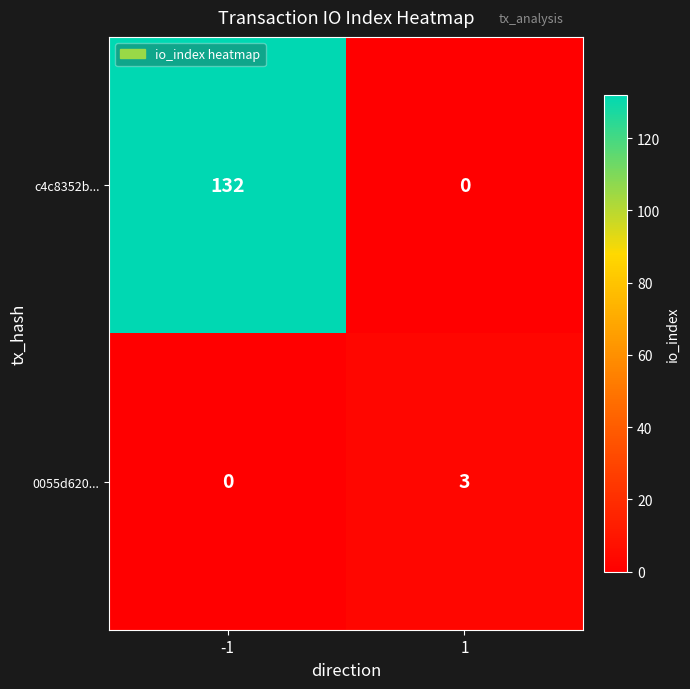

List the series in order of their peak value, lowest first.

0055d620..., c4c8352b...